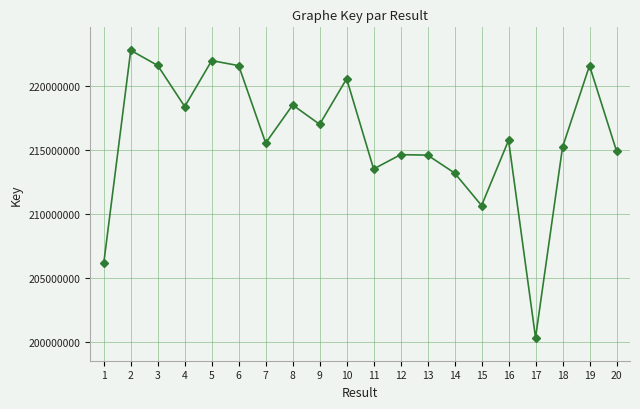

How many points are lower than both their immediate neighbors (excluding endpoints)?

6